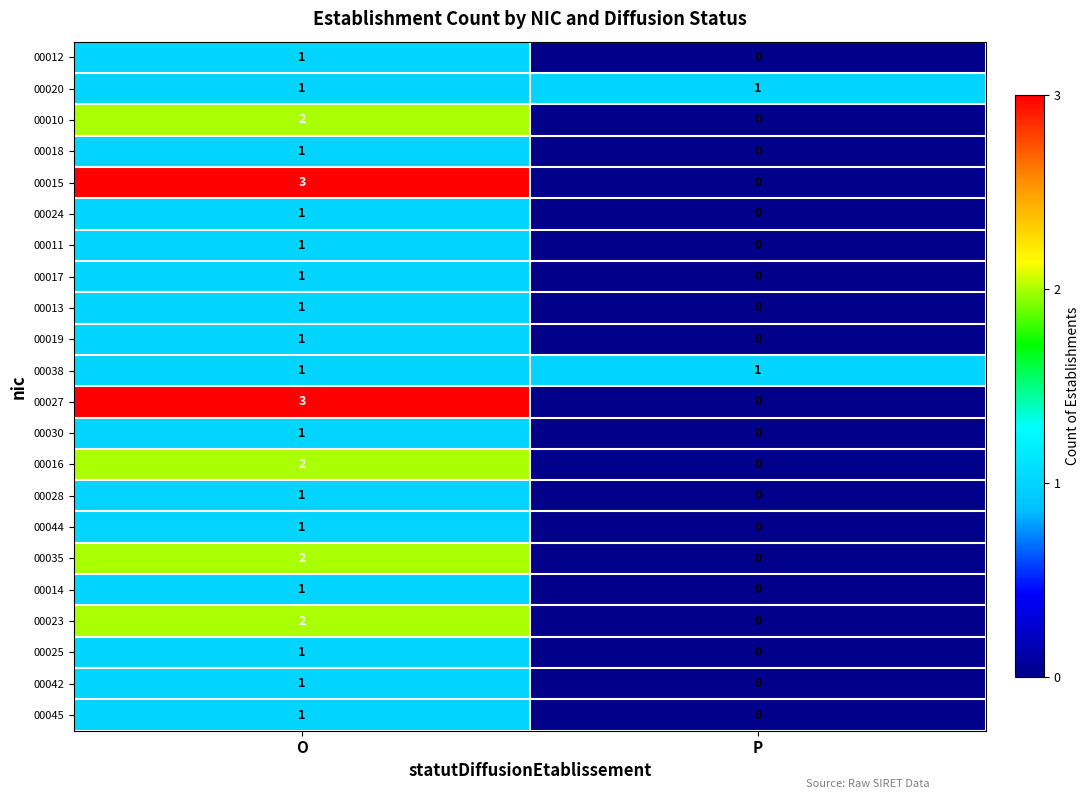

Is the value of 00028 at O greater than the value of 00016 at P?

Yes